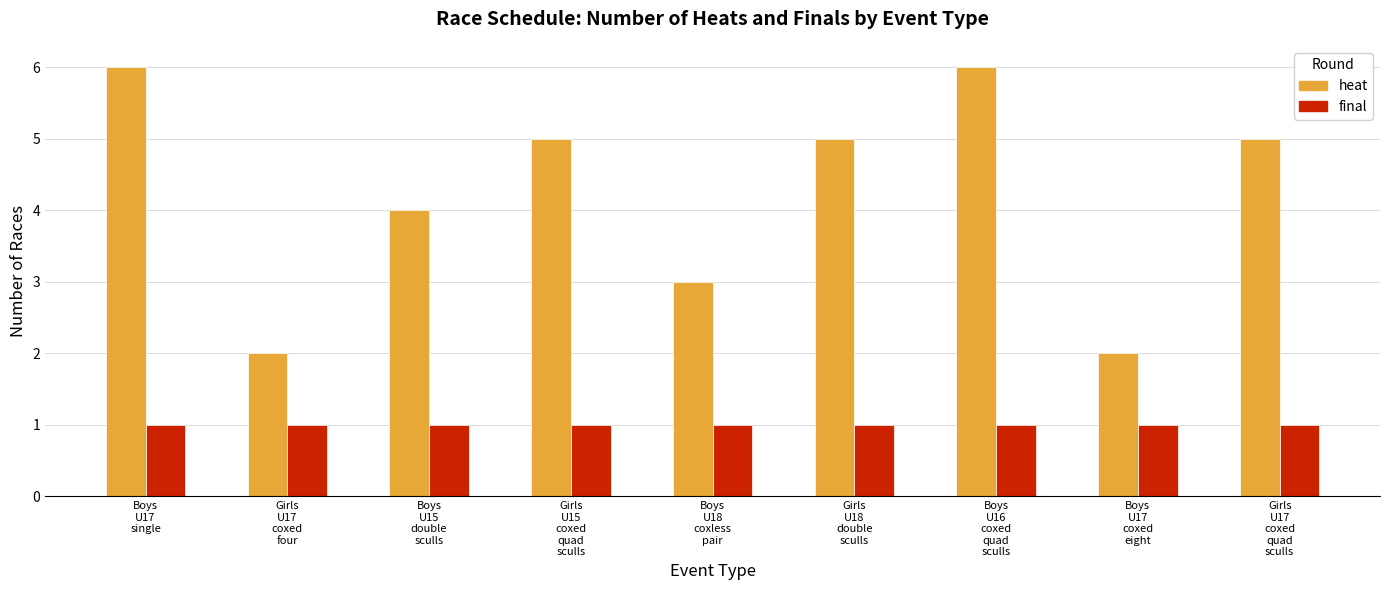

How many series are shown in this chart?

2